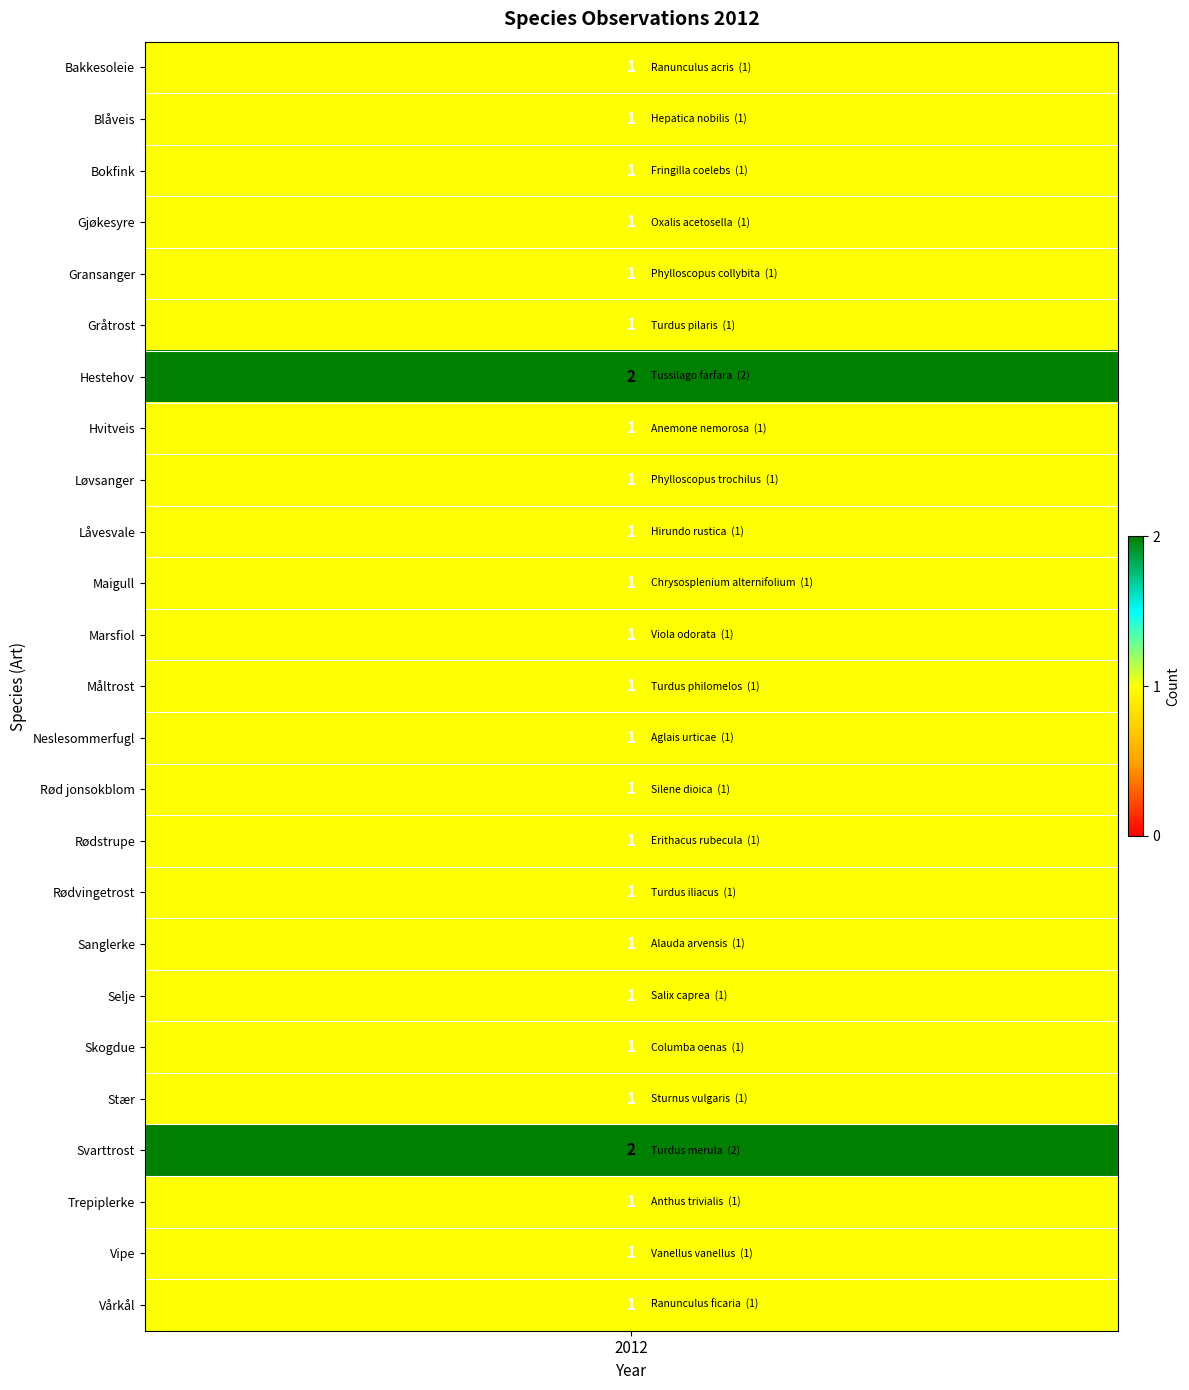

Reading left to right, list all the values displayed in this chart.

values_2012=1	1=1	2=1	3=1	4=1	5=1	6=2	7=1	8=1	9=1	10=1	11=1	12=1	13=1	14=1	15=1	16=1	17=1	18=1	19=1	20=1	21=2	22=1	23=1	24=1